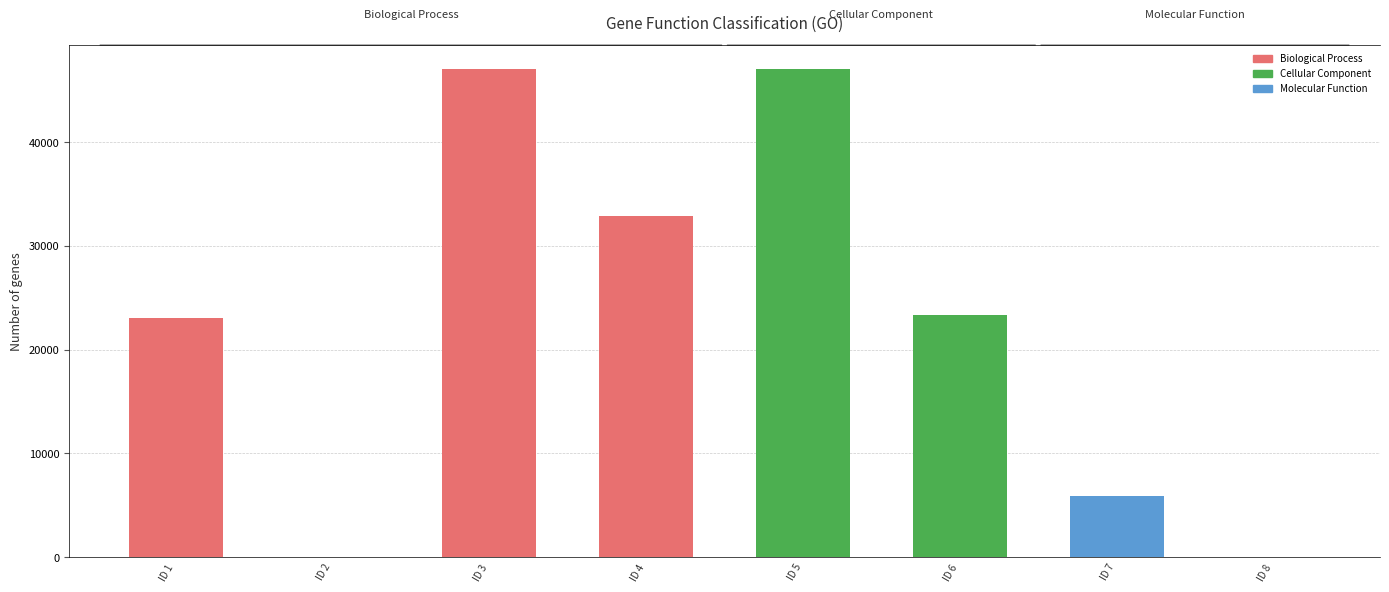

How many distinct data groups are displayed?

1